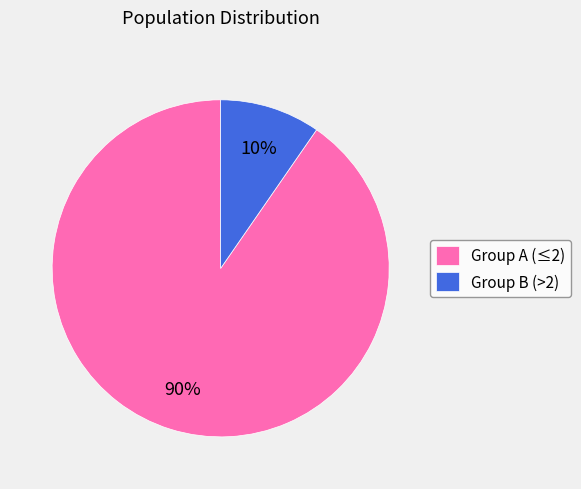

How many slices are in this pie chart?

2